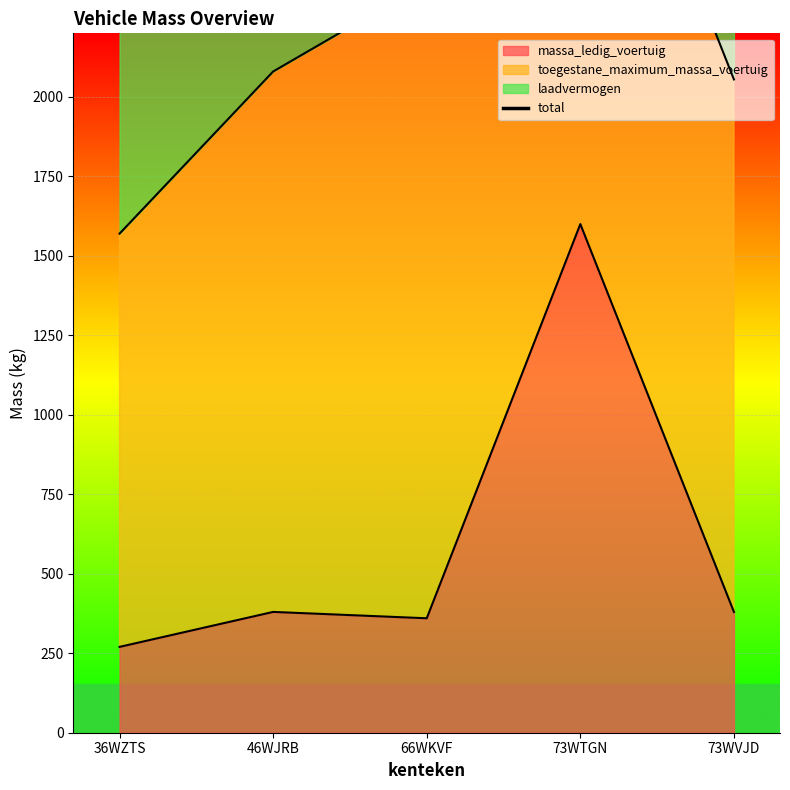

What is the change in value from 46WJRB to 66WKVF?

+600